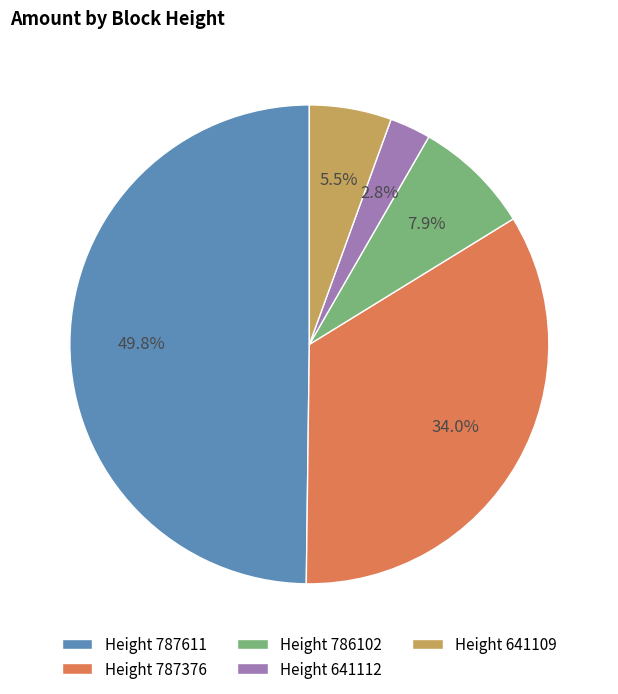

Which slice is the largest?

Height 787611